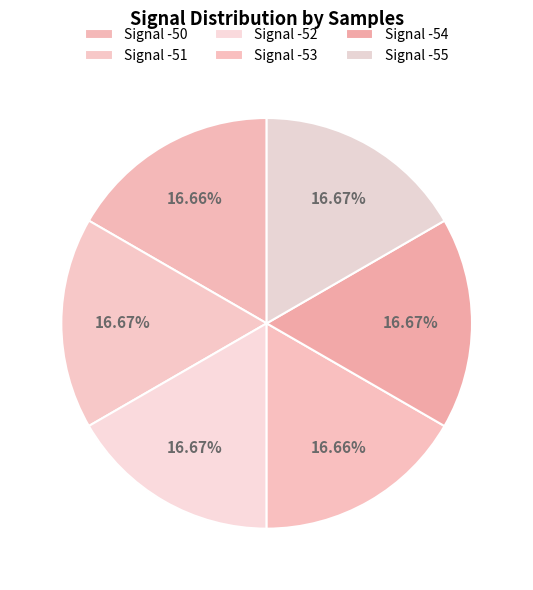

Count the number of slices in the pie.

6